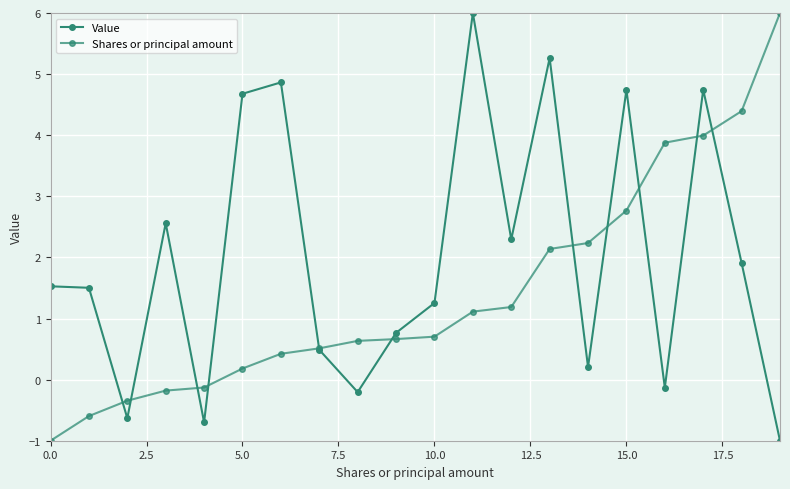

At which label is Shares or principal amount closest to 2?

13